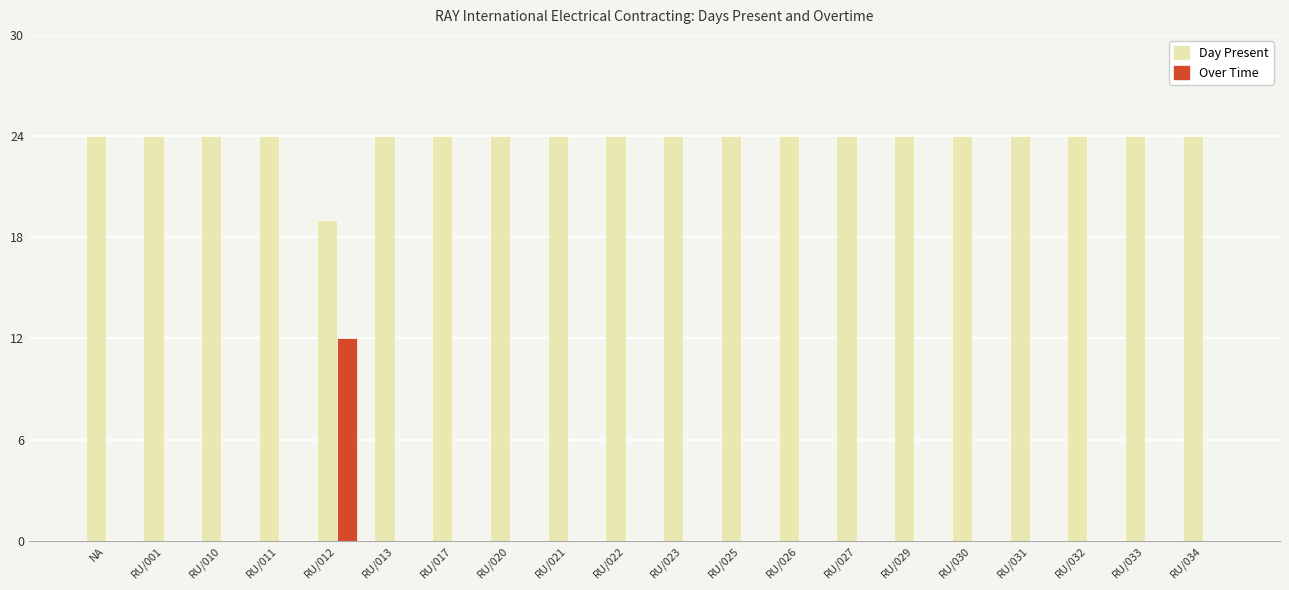

Is it true that Over Time equals 0 at RU/021?

True